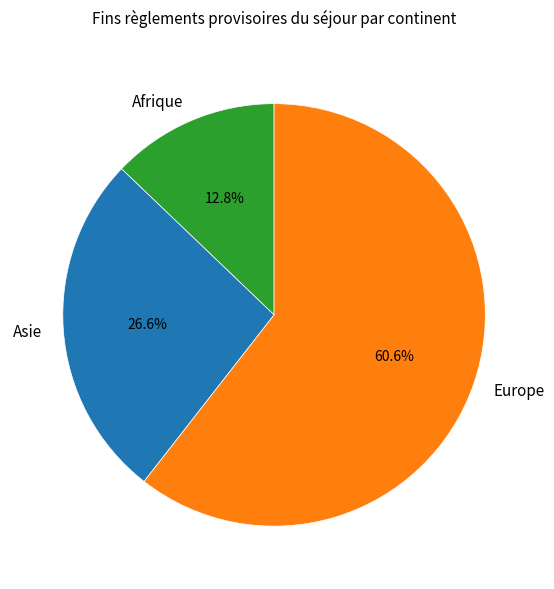

Which category has the smallest portion of the pie?

Afrique